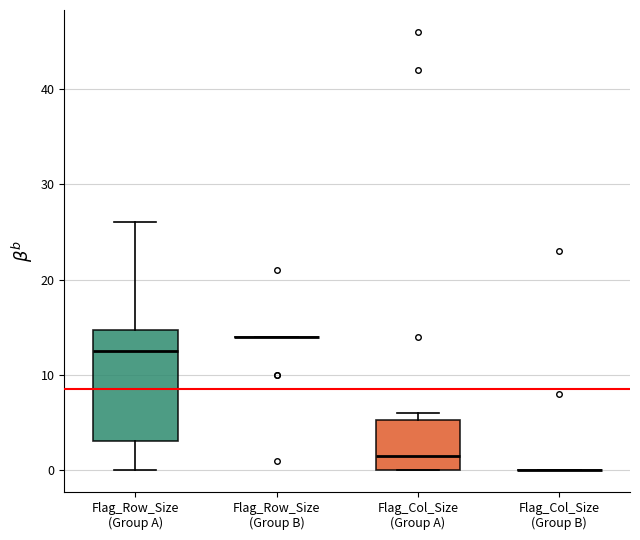

Reading left to right, transcribe this box plot: for each box, give where its median line is, the range the box spans, and where its two whiskers end, as read against the y-axis. The values are not printed on the chart, so give them approximately, as read against the axis.

Flag_Row_Size (Group A): median 13, box 3 to 15, whiskers 0 to 26
Flag_Row_Size (Group B): box collapsed to a line at 14, whiskers 14 to 14
Flag_Col_Size (Group A): median 2, box 0 to 5, whiskers 0 to 6
Flag_Col_Size (Group B): box collapsed to a line at 0, whiskers 0 to 0